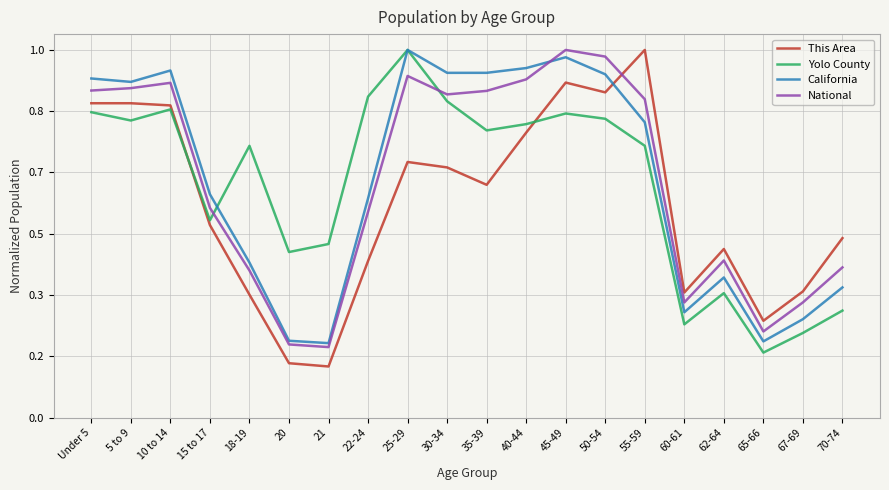

Does the chart have visible grid lines?

Yes